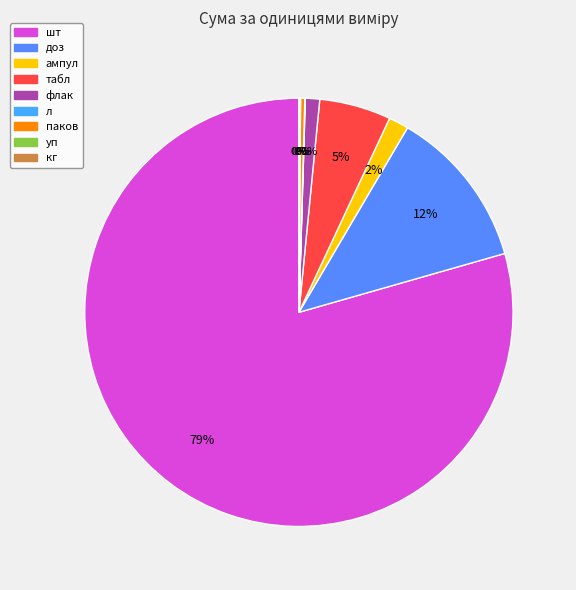

Is the sum of л and ампул greater than half?

No